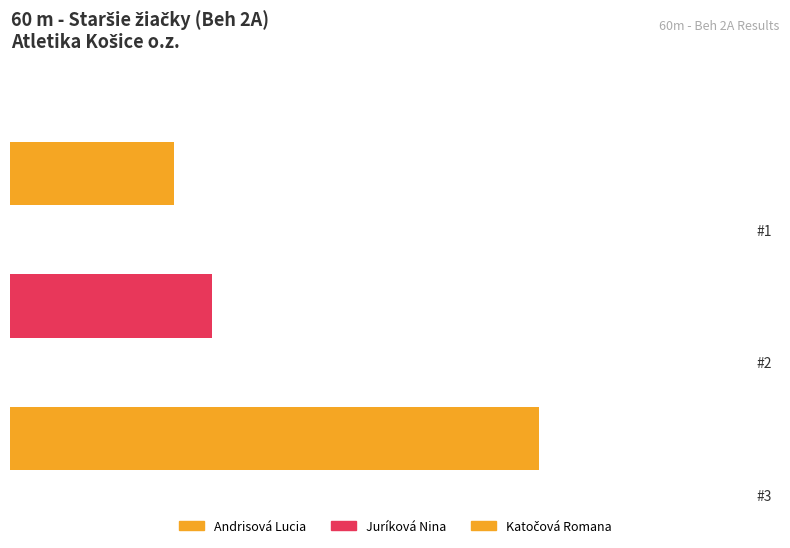

What position from the right is Andrisová Lucia?

3